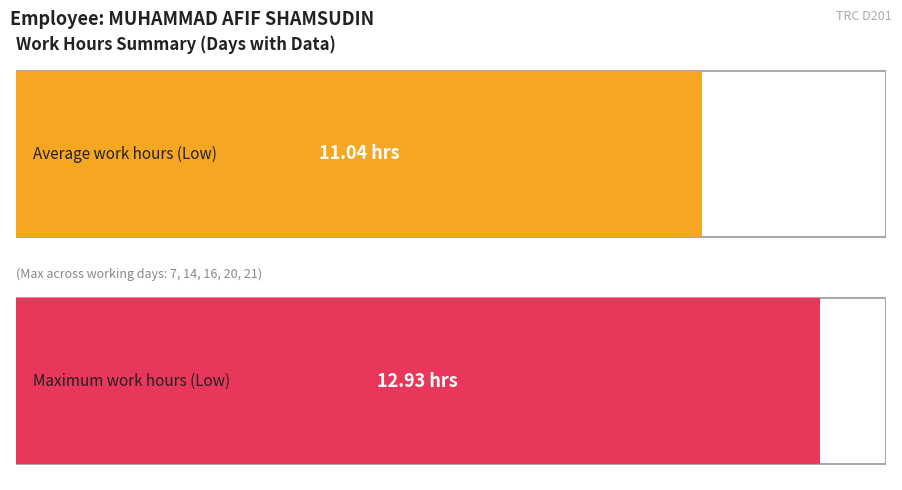

Which series has the largest range (max minus min)?

Low (hours)